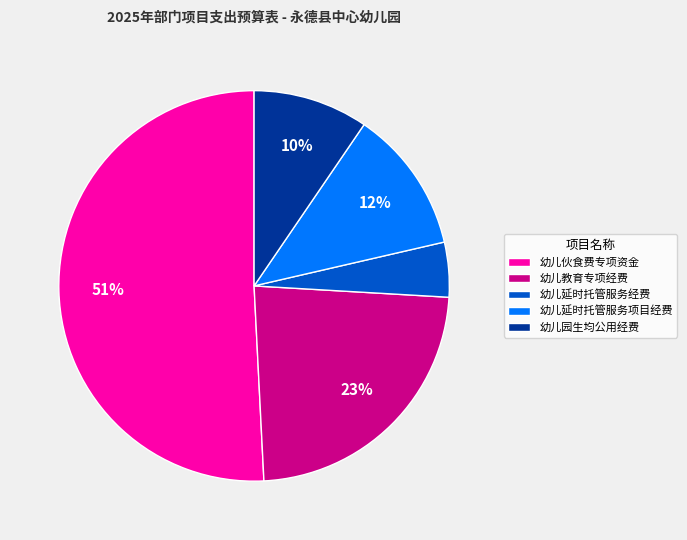

How many segments does this pie chart have?

5